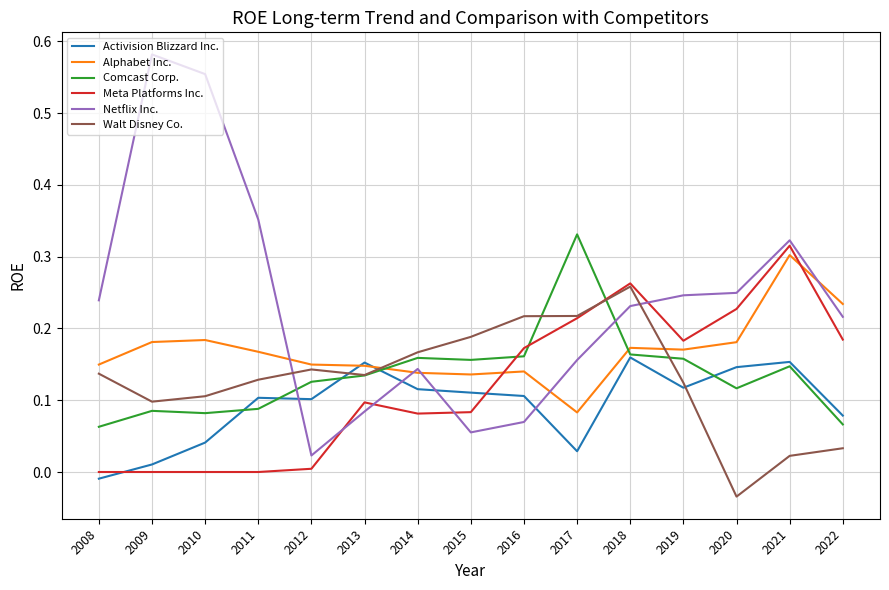

The value of Activision Blizzard Inc. at 2022 is 0.1. True or false?

True